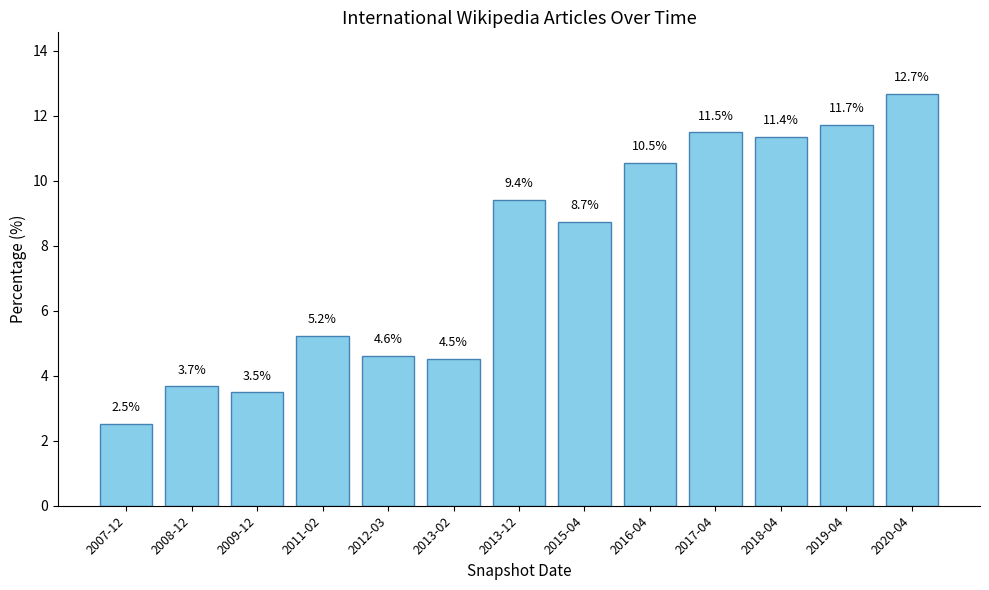

Are the bars grouped side by side (vs. stacked)?

No